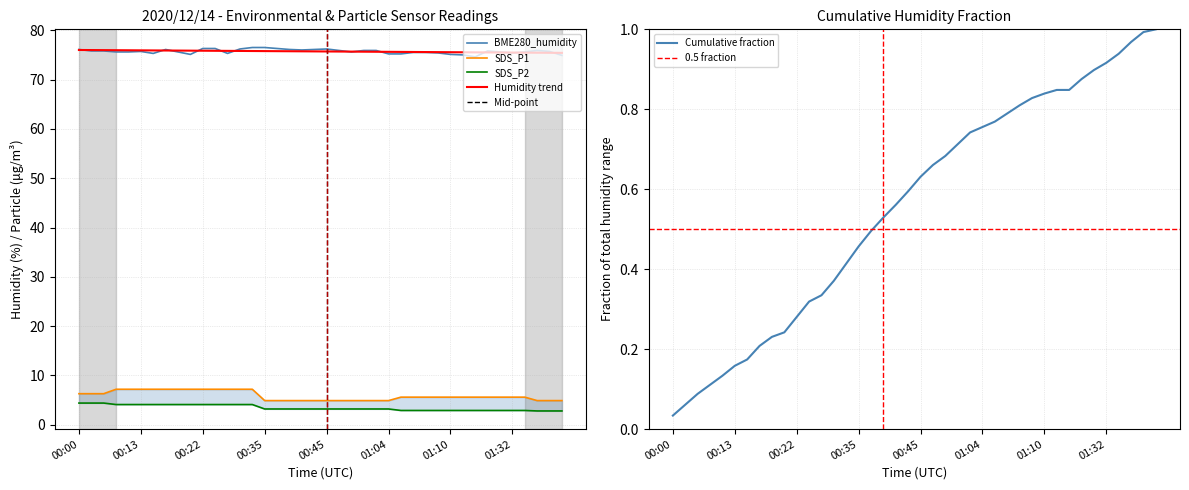

At which label is BME280_humidity closest to 75?

01:12